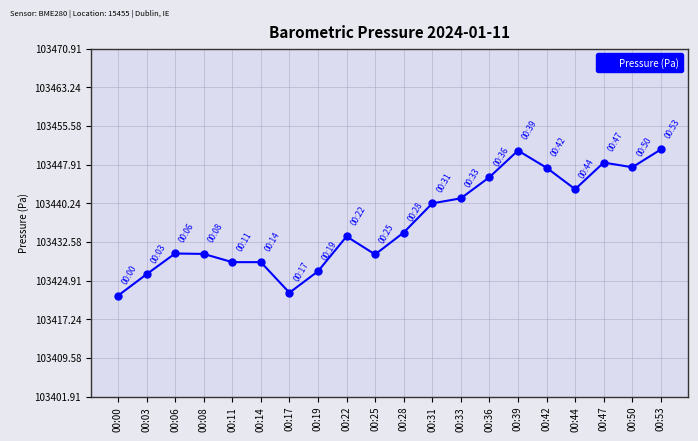

True or false: the data shows 103428.6 at 00:14.

True